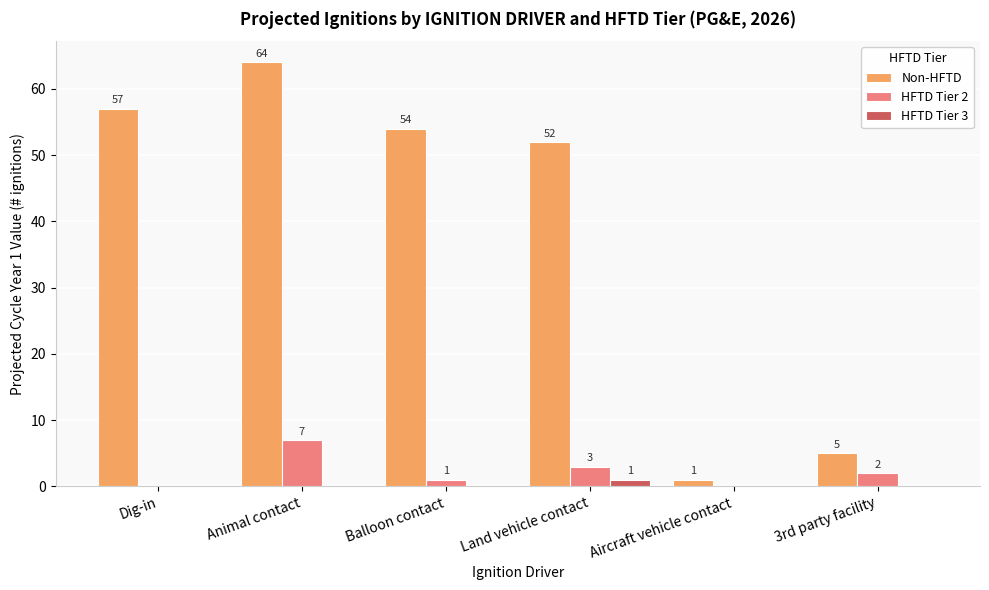

Reading left to right, extract all data points from this chart.

Non-HFTD: 57	64	54	52	1	5
HFTD Tier 2: 0	7	1	3	0	2
HFTD Tier 3: 0	0	0	1	0	0